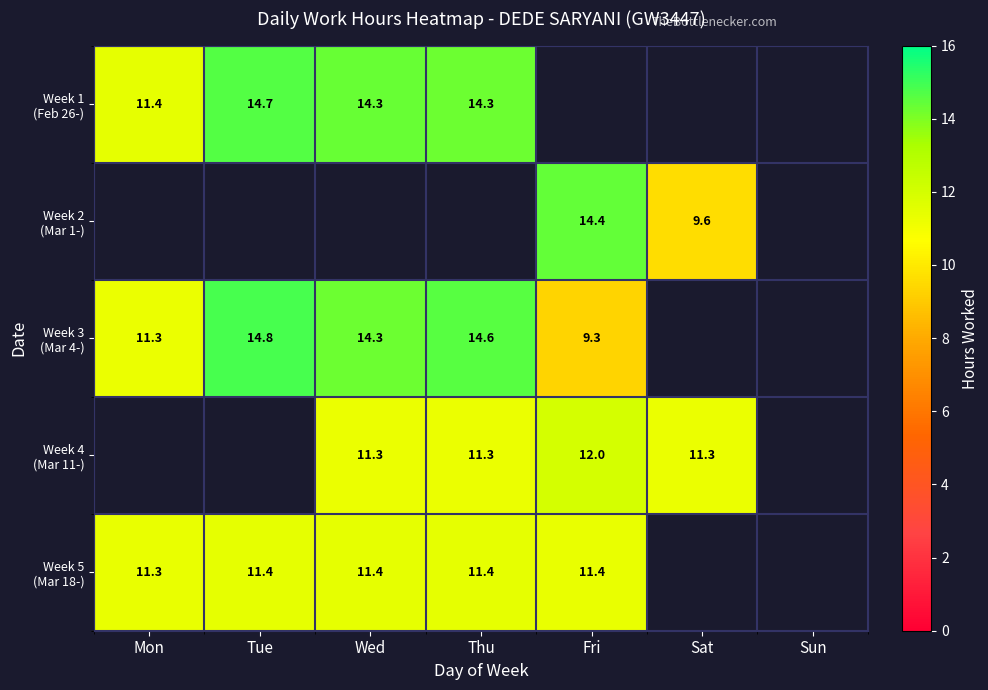

Which category has the lowest value in the Week 3 (Mar 4-) series?

Fri